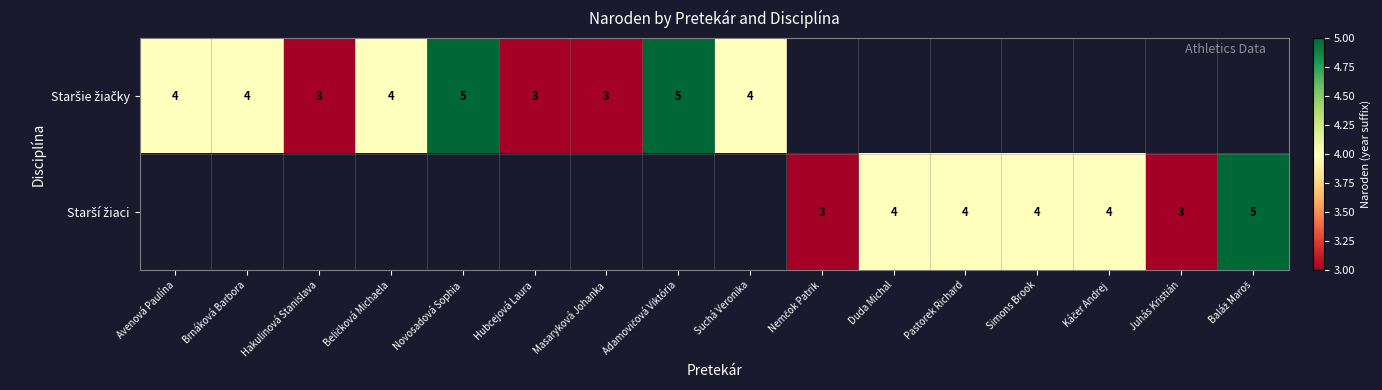

What is the difference between the maximum and minimum values in the Staršie žiačky series?

2.0